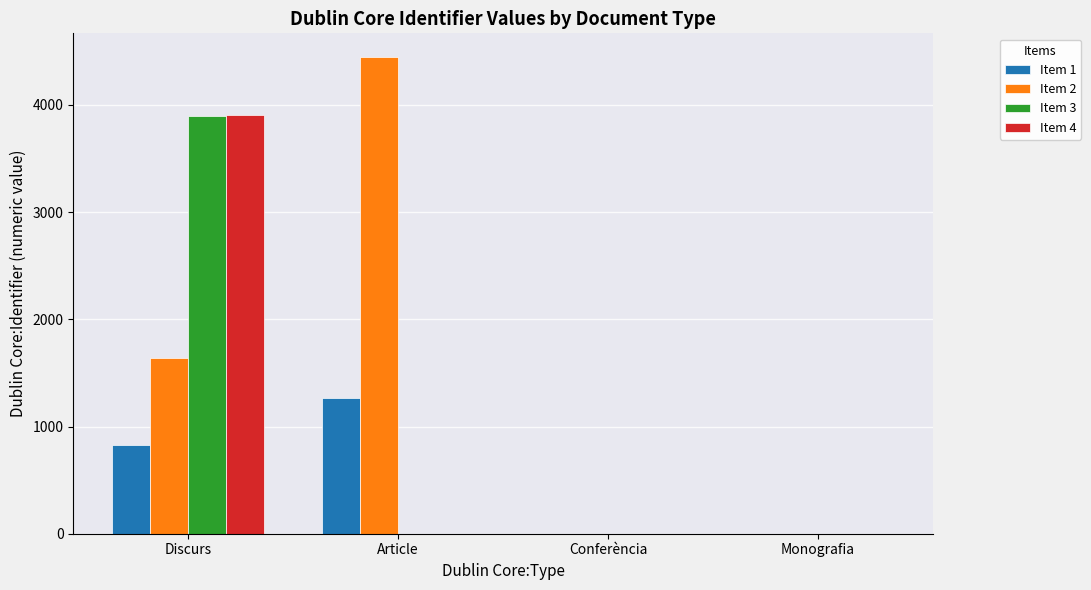

What is the average value of the Item 3 series?

975